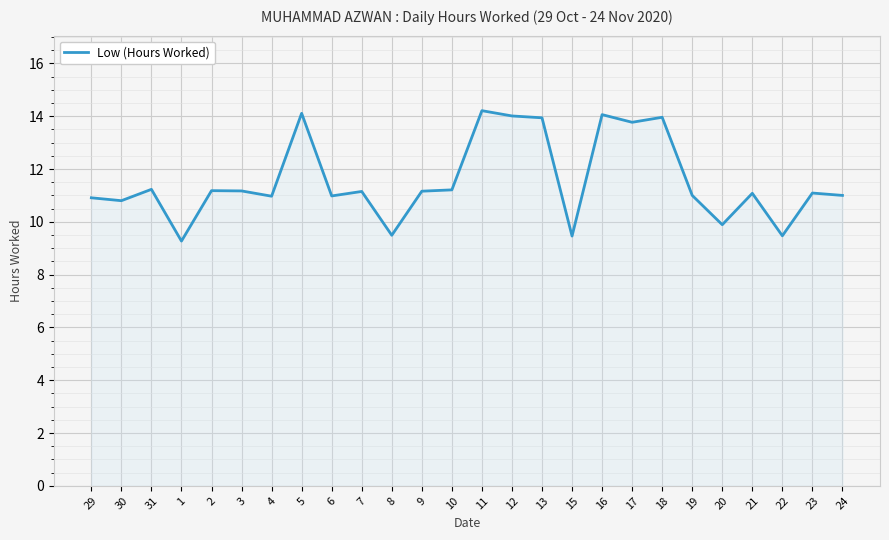

What is the smallest value displayed?

9.3